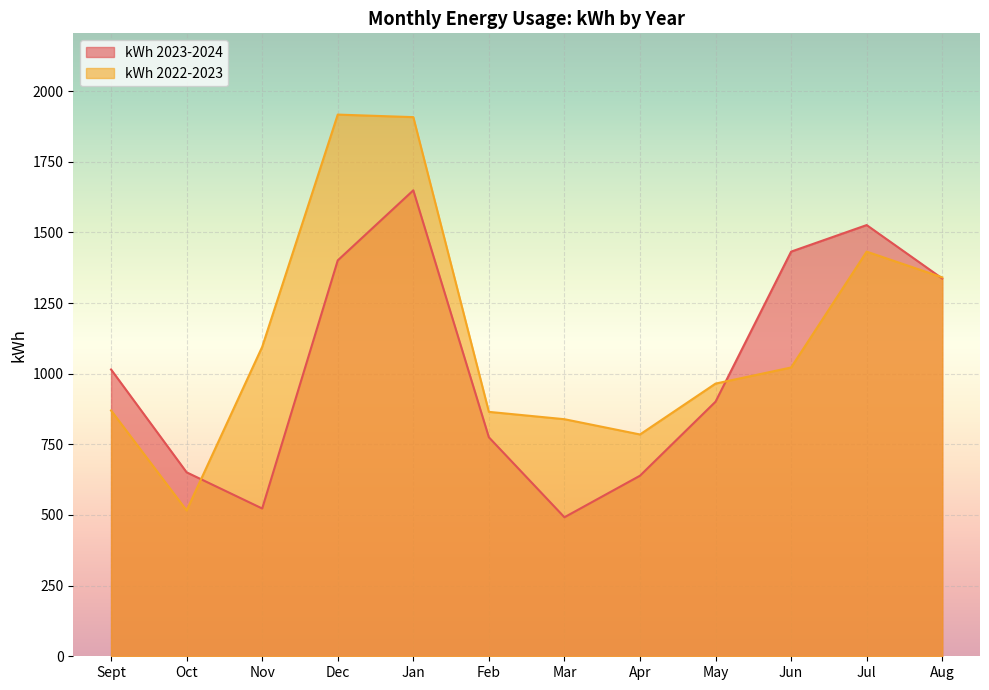

What is the label of the 1st point from the left?

Sept